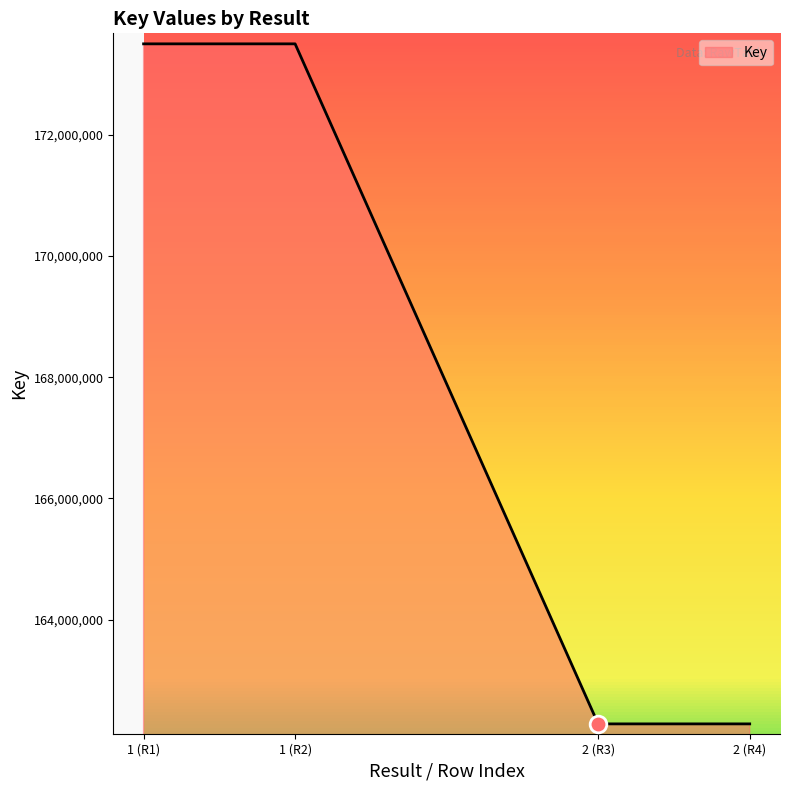

Which has a higher value, 1 (R1) or 2 (R4)?

1 (R1)